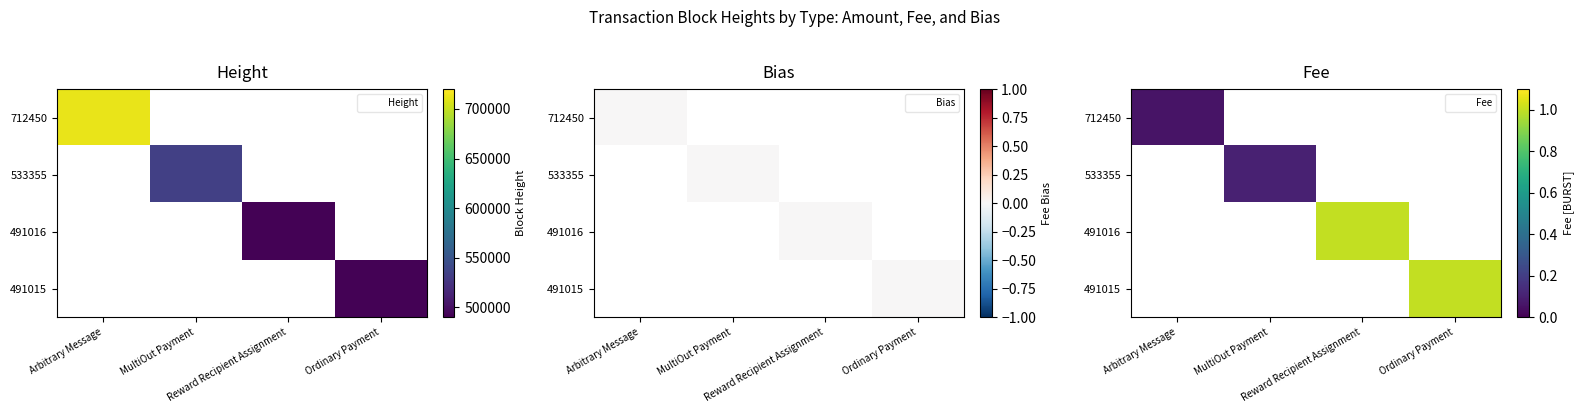

At which label does 712450 reach its minimum?

Arbitrary Message